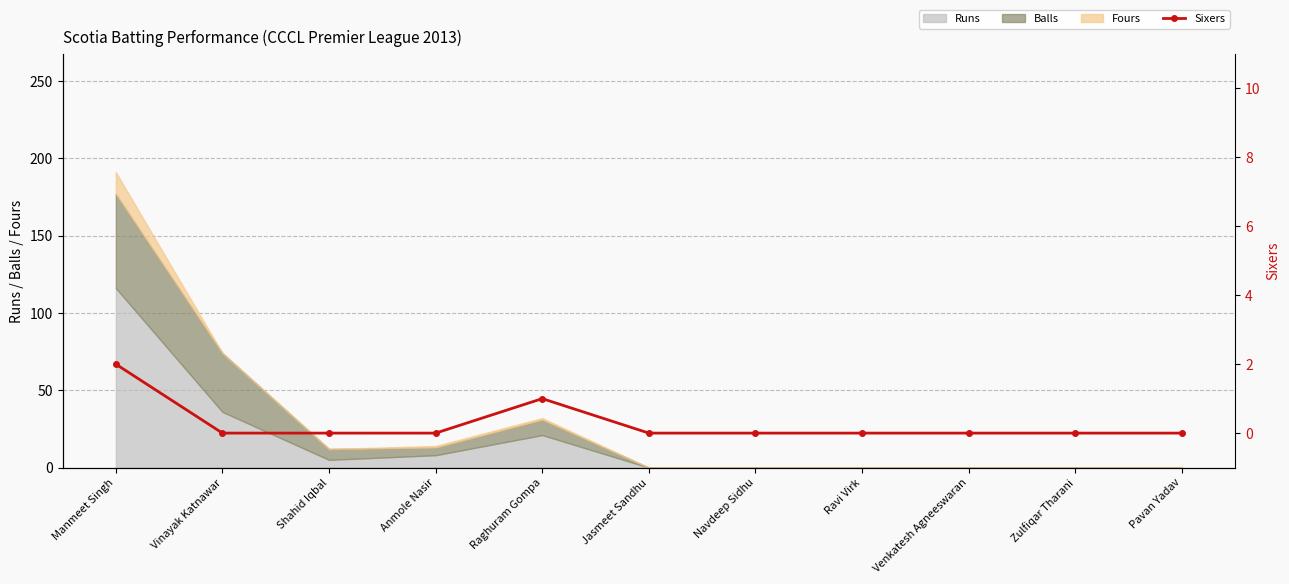

The value of Runs at Raghuram Gompa is 21. True or false?

True